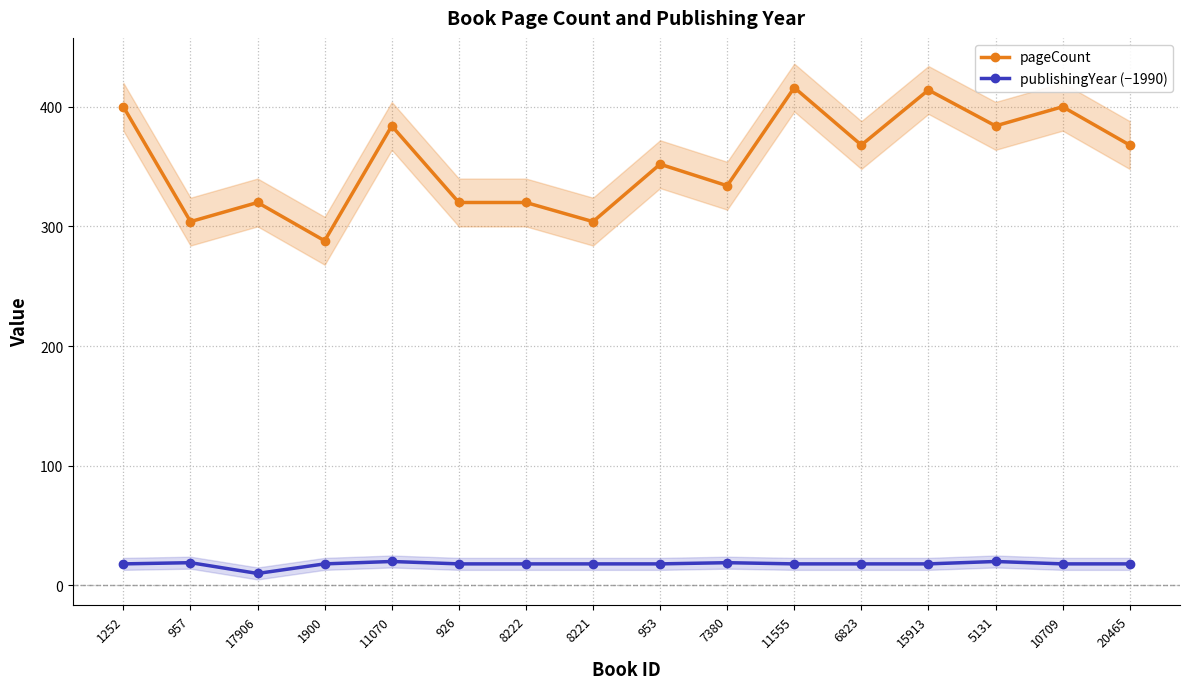

Which series has the largest total across all categories?

pageCount